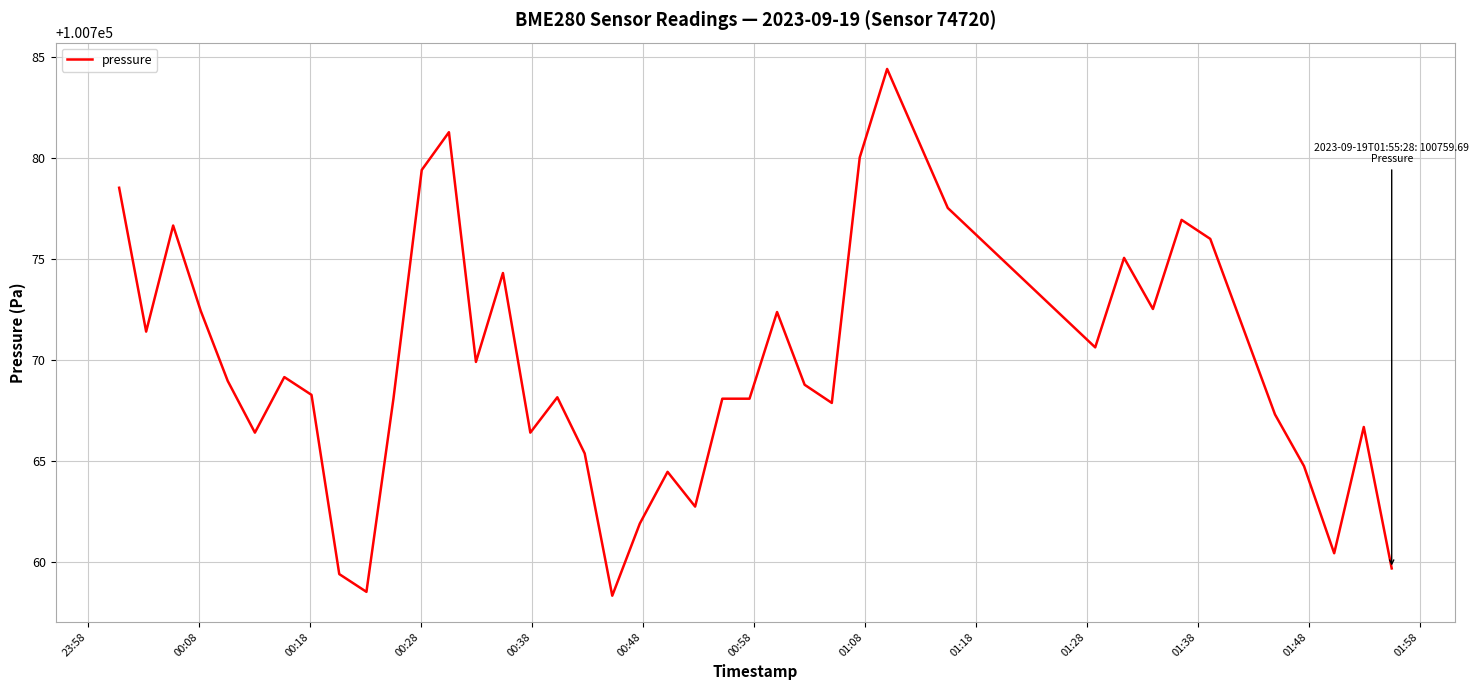

What is the difference between the maximum and minimum values?

26.1